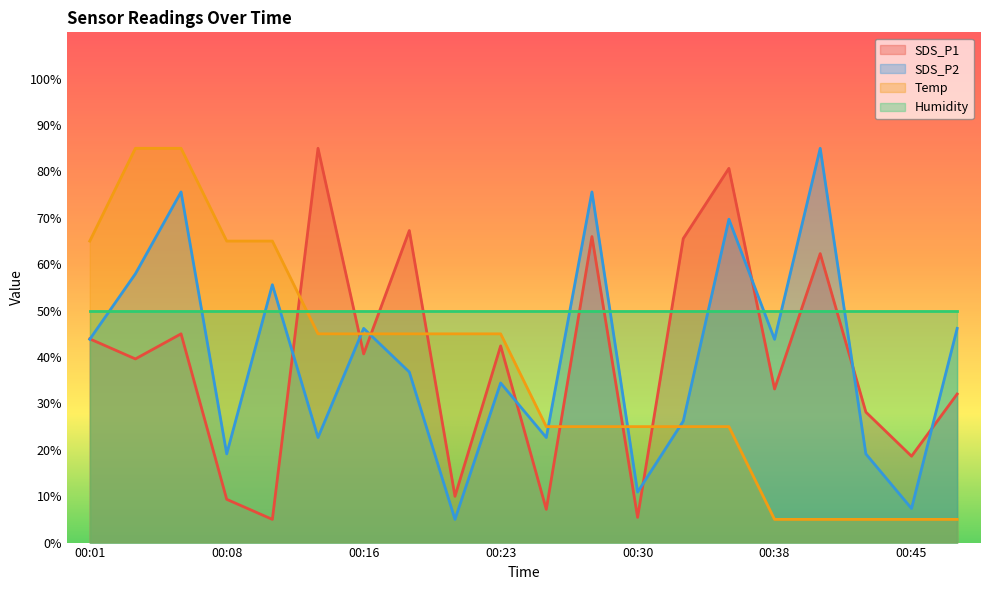

What is the value of the SDS_P1 point at the 13th from the left?

5.4